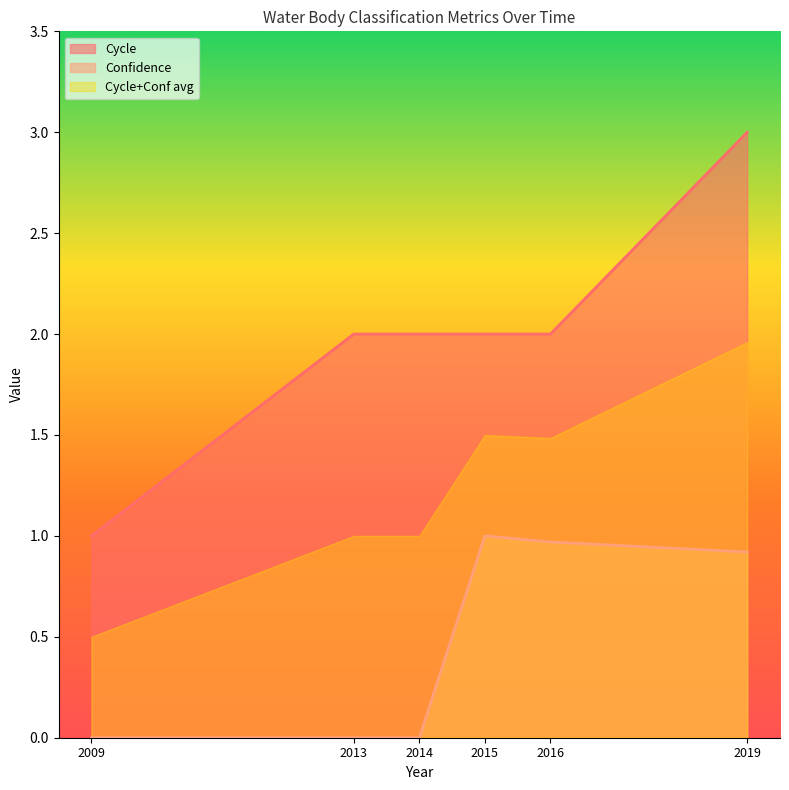

List the series in order of their peak value, lowest first.

Confidence, Cycle+Conf avg, Cycle